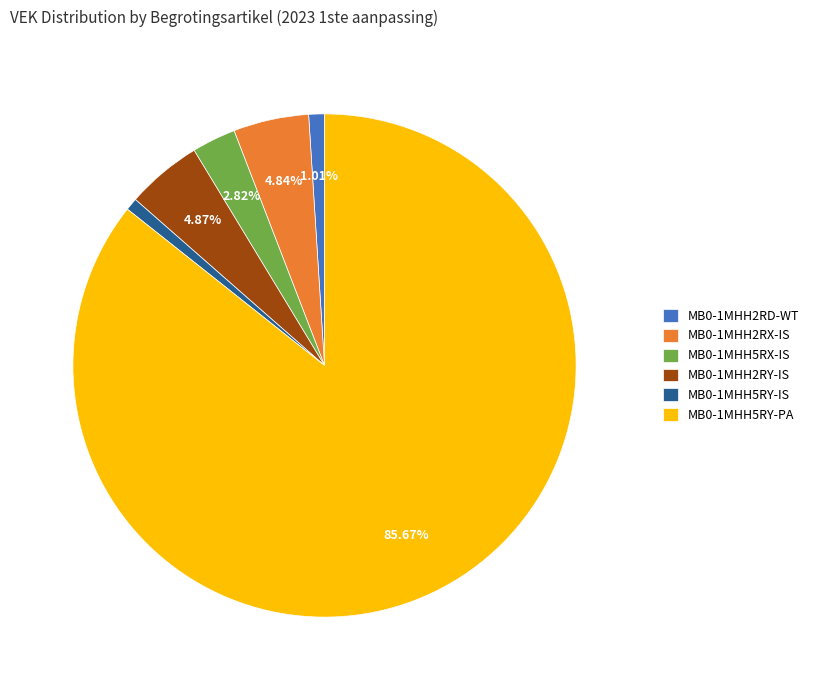

Between MB0-1MHH2RY-IS and MB0-1MHH5RY-IS, which is larger?

MB0-1MHH2RY-IS